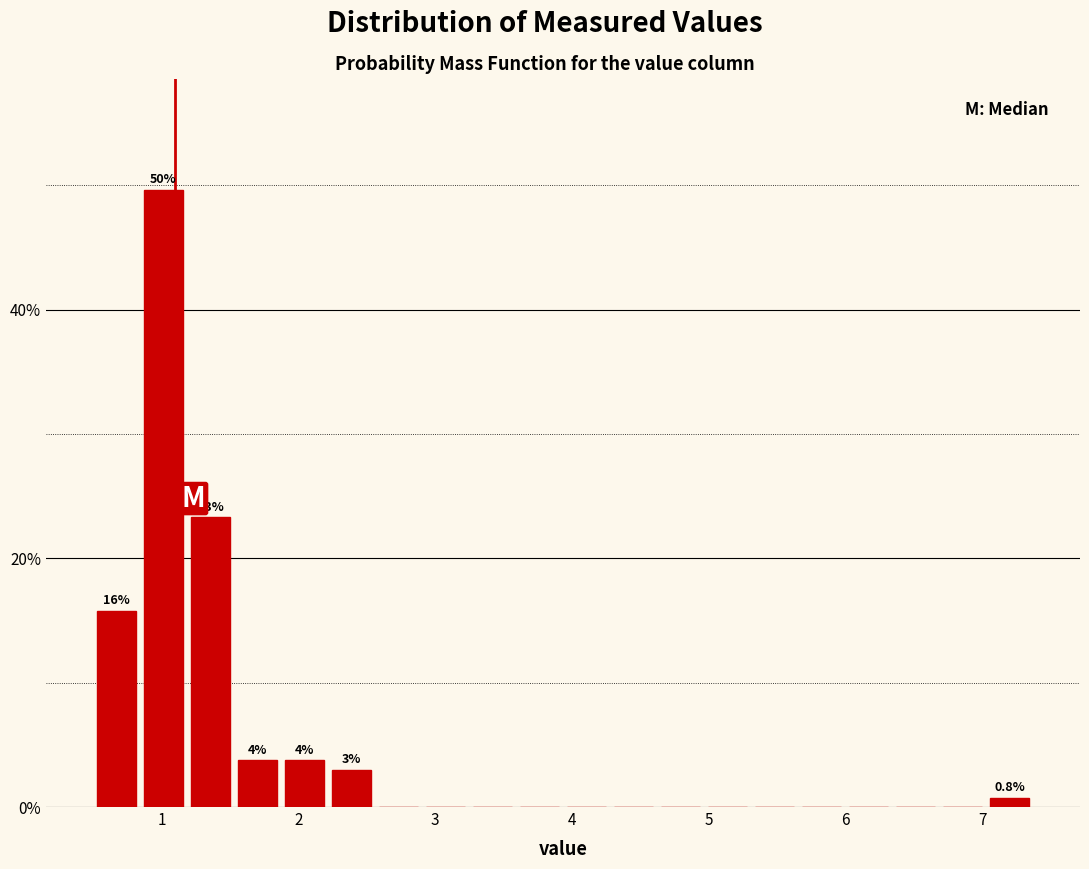

Around what value on the x-axis is the tallest bar? Give the approximate position of its centre, as read against the axis.

1.0